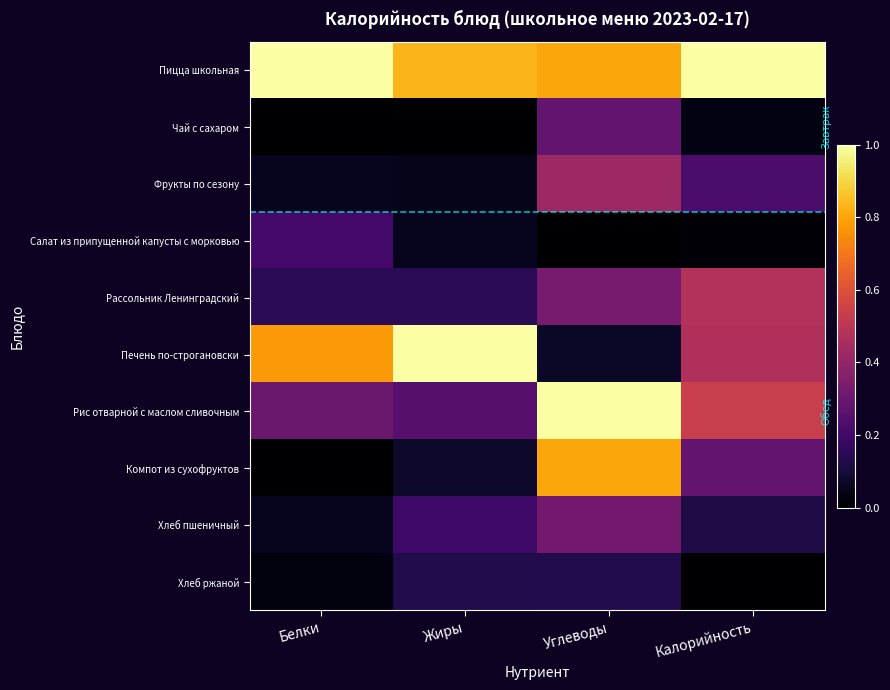

Which has a higher value, Жиры or Калорийность?

Калорийность